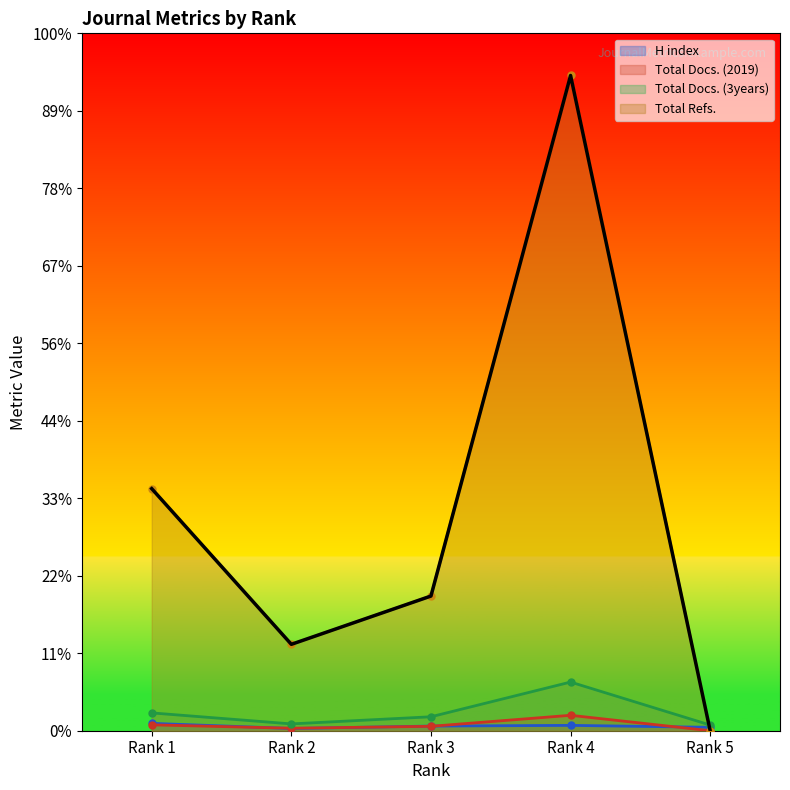

At which label does Total Refs. first exceed 1738?

Rank 1